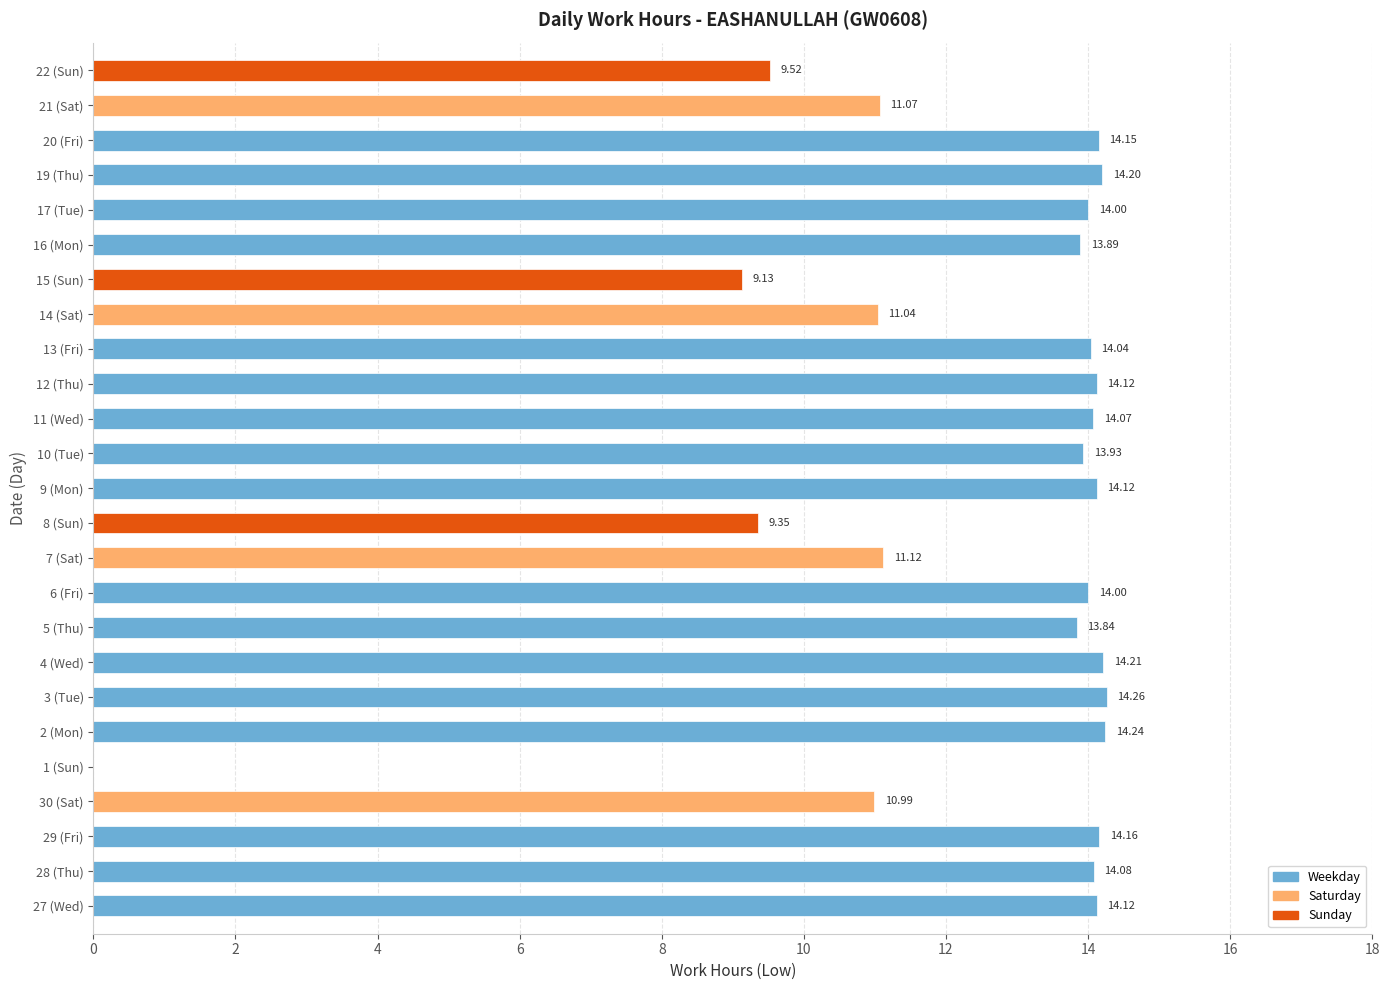

What is the greatest value displayed?

14.3